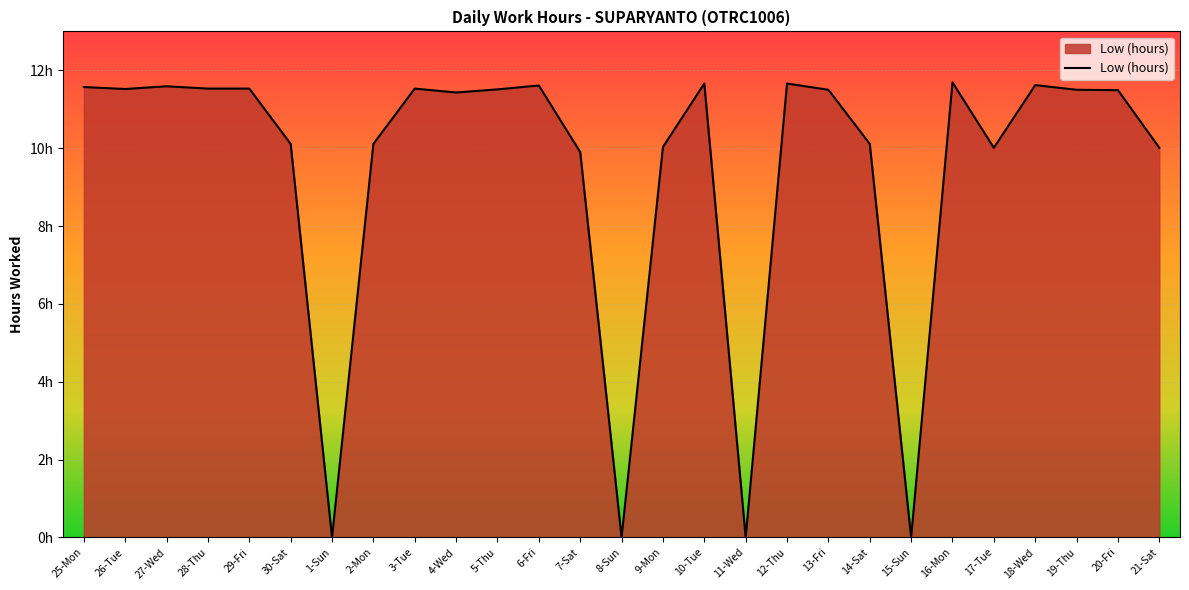

Is this an area chart (filled region under the line)?

Yes